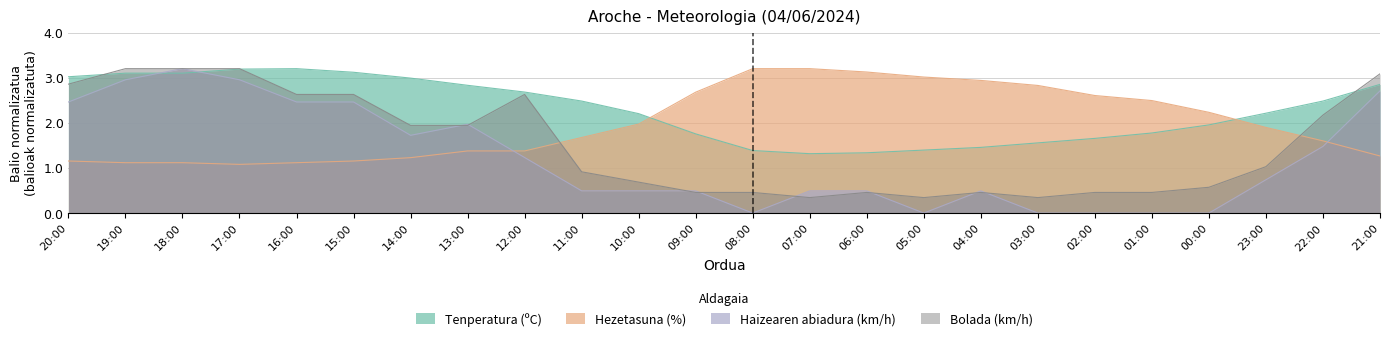

Which category has the lowest value across all series?

08:00